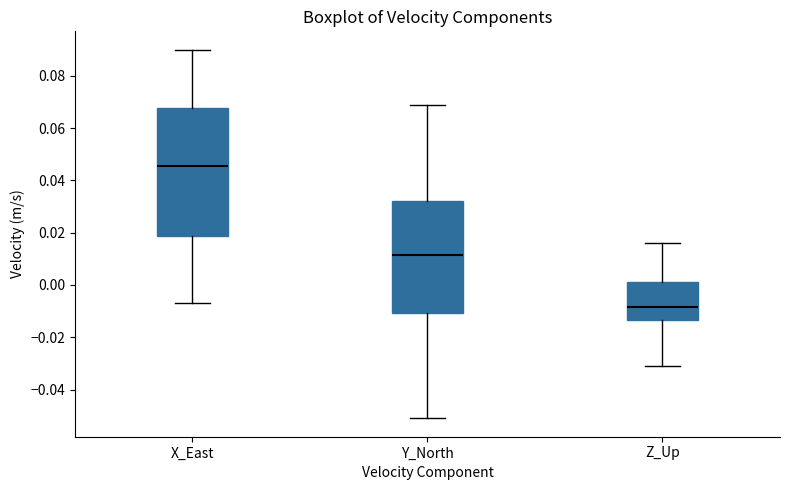

Comparing the boxes themselves (not the whiskers), which one is the tallest?

X_East